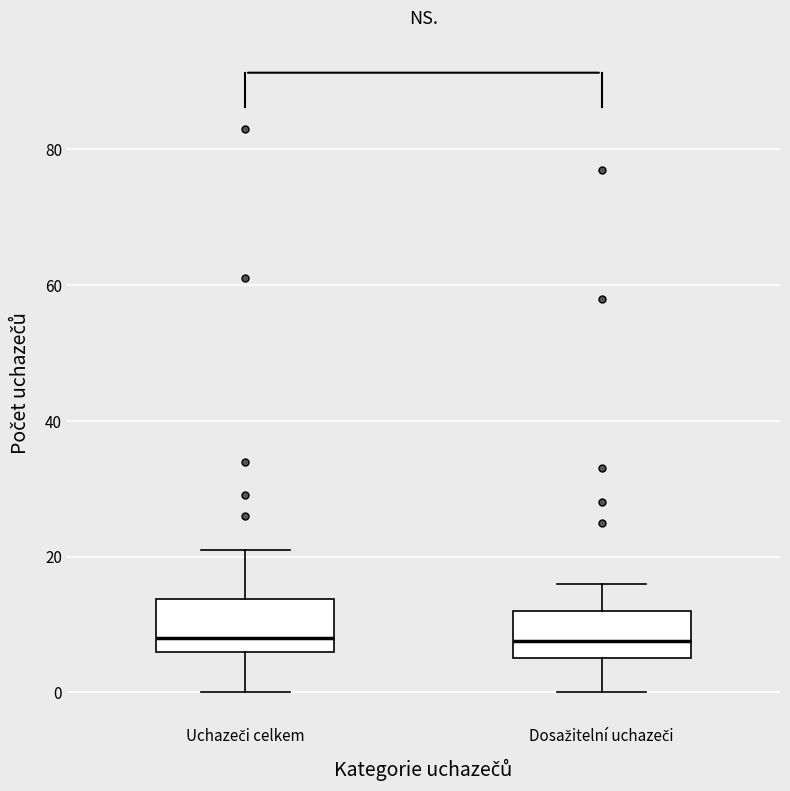

Where is the upper edge of the box for Dosažitelní uchazeči on the y-axis? The values are not printed on the chart, so give them approximately, as read against the axis.

12